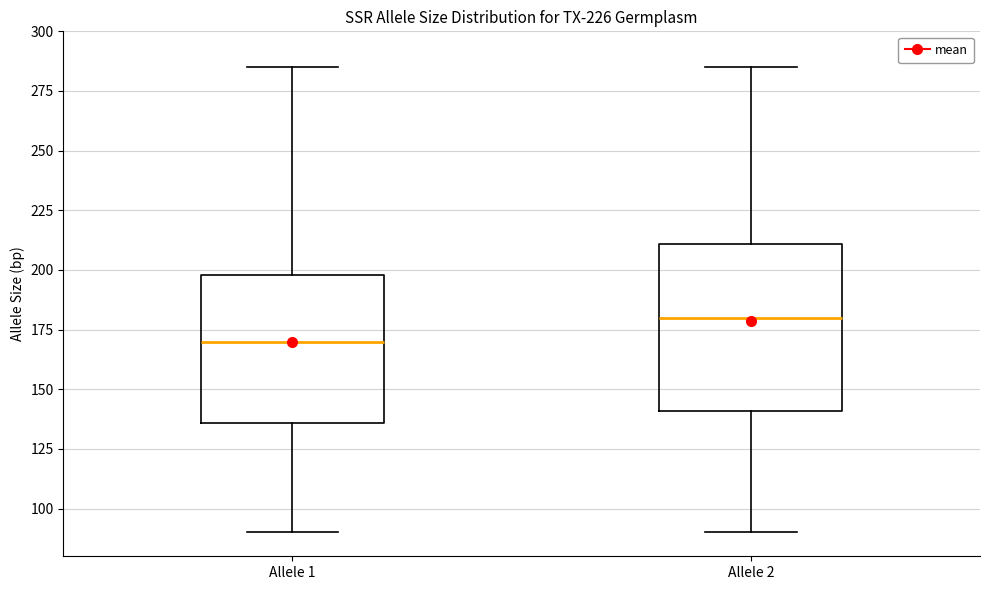

Reading left to right, read every box against the y-axis: the position of its median line, the range the box covers, and the ends of its whiskers. The values are not printed on the chart, so give them approximately, as read against the axis.

Allele 1: median 170, box 135 to 200, whiskers 90 to 285
Allele 2: median 180, box 140 to 210, whiskers 90 to 285